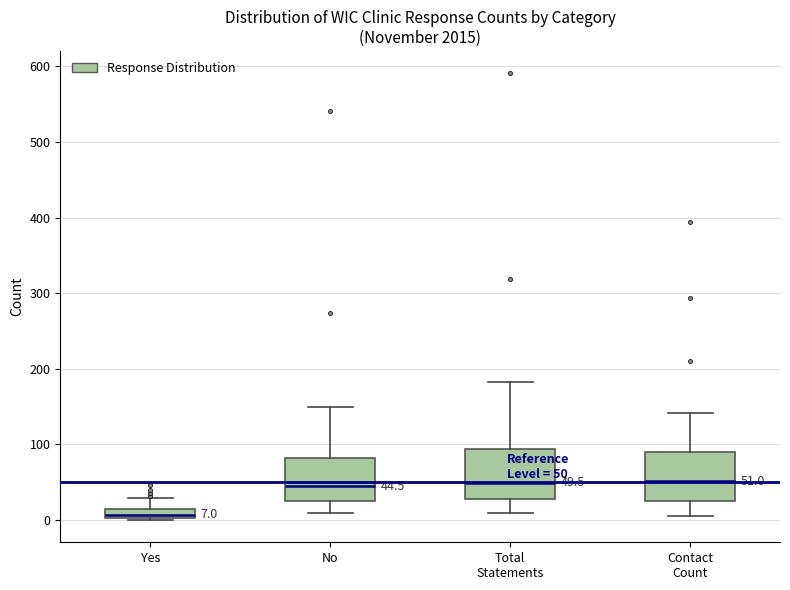

Which box's median line is the lowest?

Yes